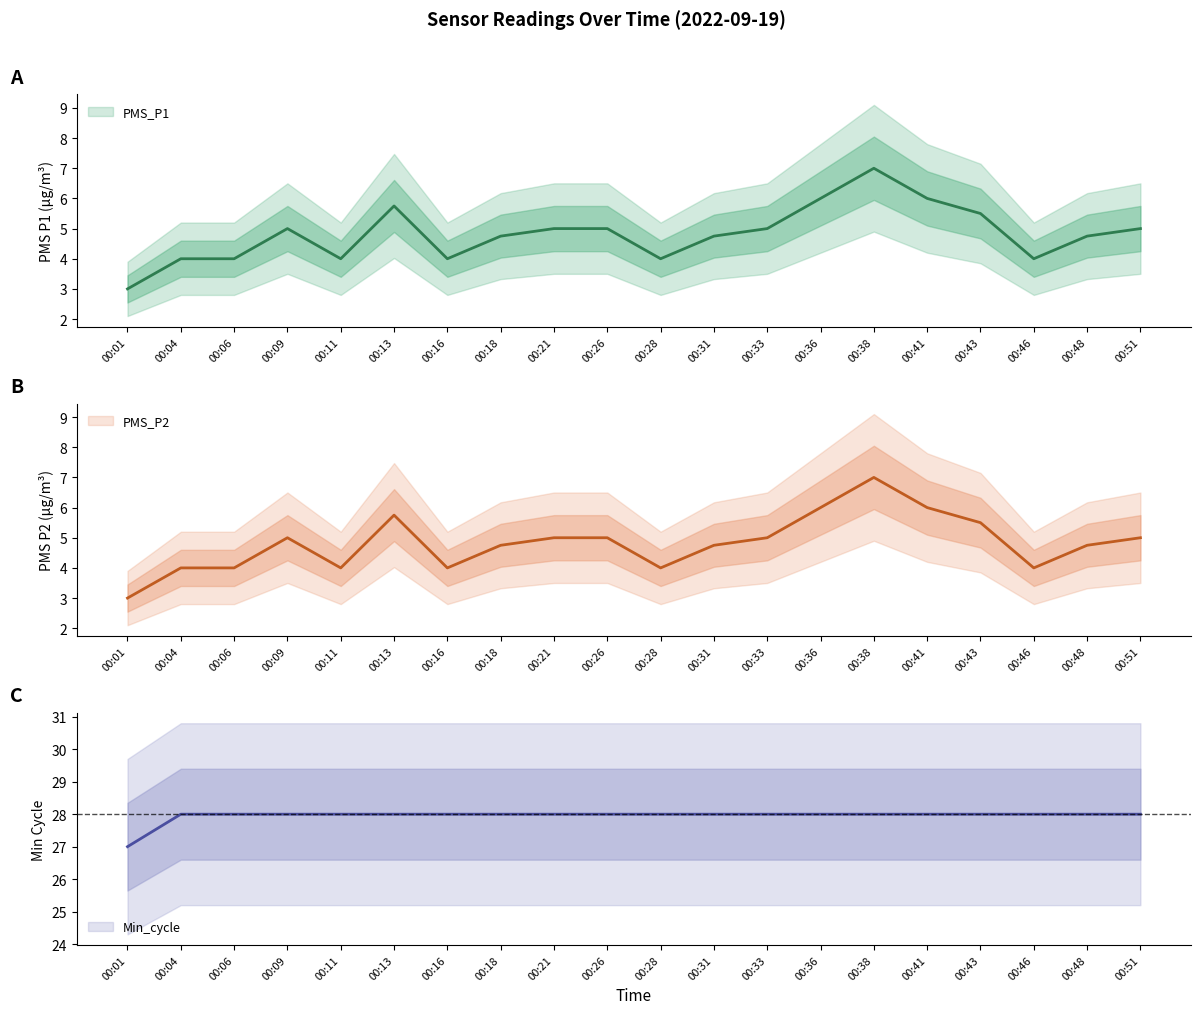

Which series has the largest total across all categories?

Min_cycle